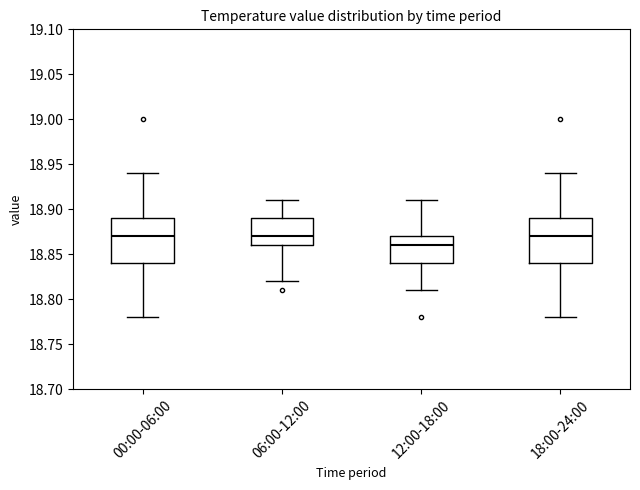

Reading left to right, transcribe this box plot: for each box, give where its median line is, the range the box spans, and where its two whiskers end, as read against the y-axis. The values are not printed on the chart, so give them approximately, as read against the axis.

00:00-06:00: median 18.87, box 18.84 to 18.89, whiskers 18.78 to 18.94
06:00-12:00: median 18.87, box 18.86 to 18.89, whiskers 18.82 to 18.91
12:00-18:00: median 18.86, box 18.84 to 18.87, whiskers 18.81 to 18.91
18:00-24:00: median 18.87, box 18.84 to 18.89, whiskers 18.78 to 18.94